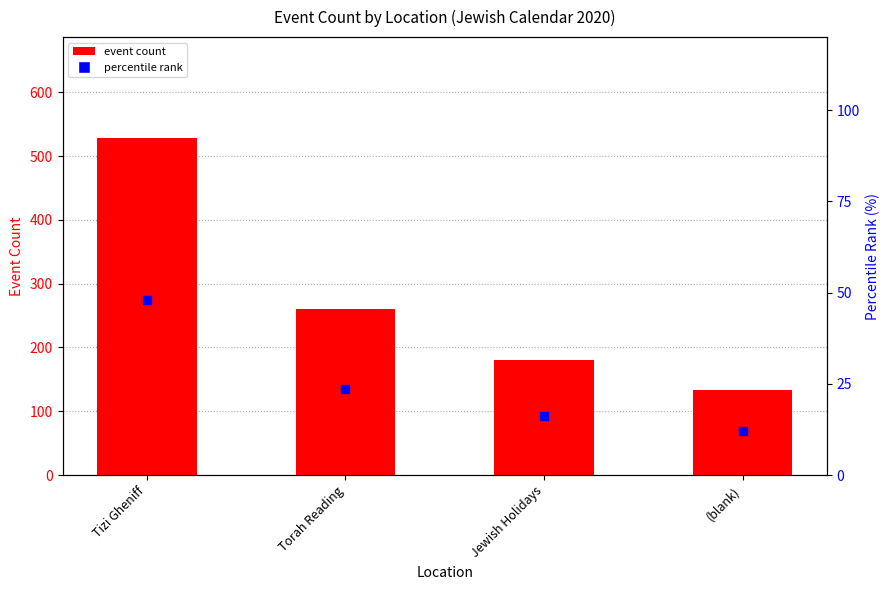

Is the value of event count at (blank) greater than the value of percentile rank at Torah Reading?

Yes